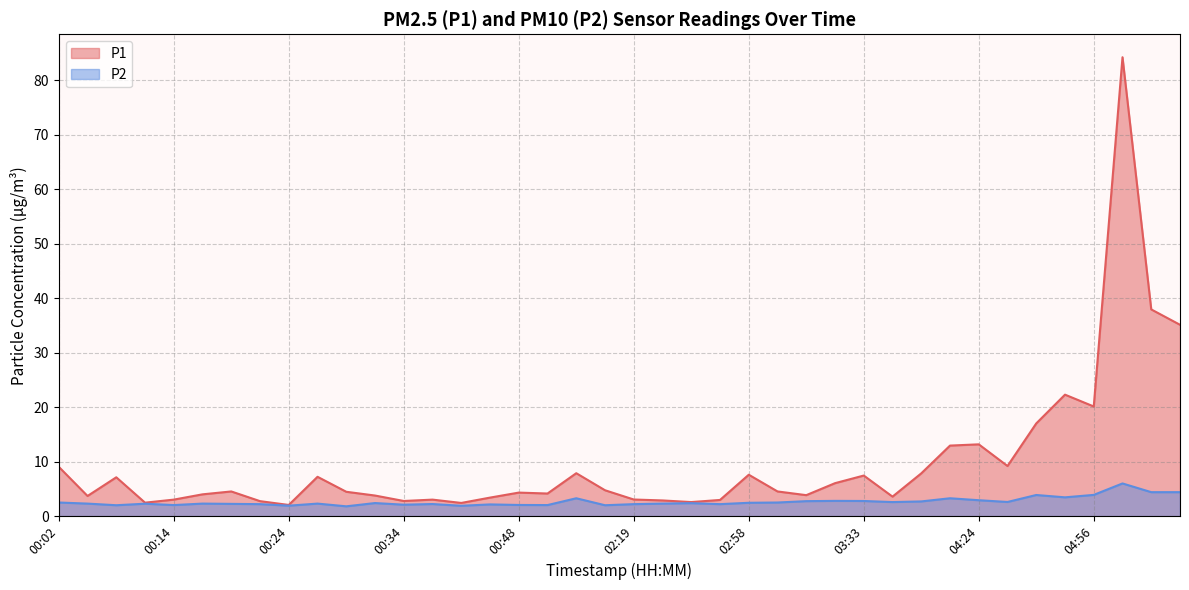

What is the difference between the second highest and minimum values in the P1 series?

35.9